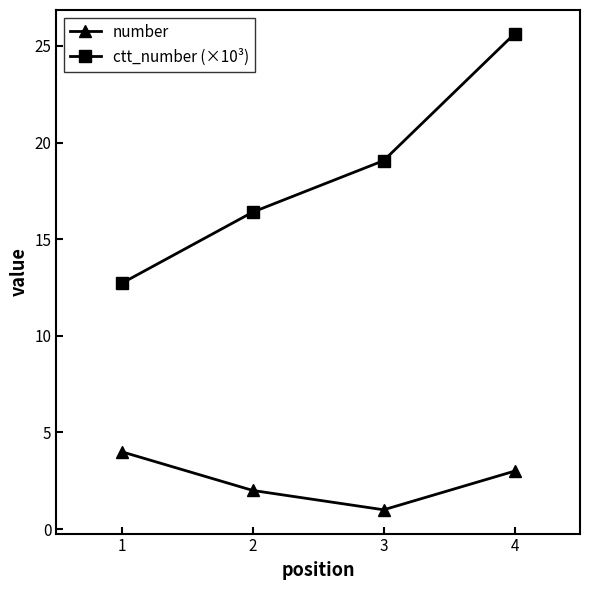

True or false: ctt_number (×10³) and number intersect in this chart.

False